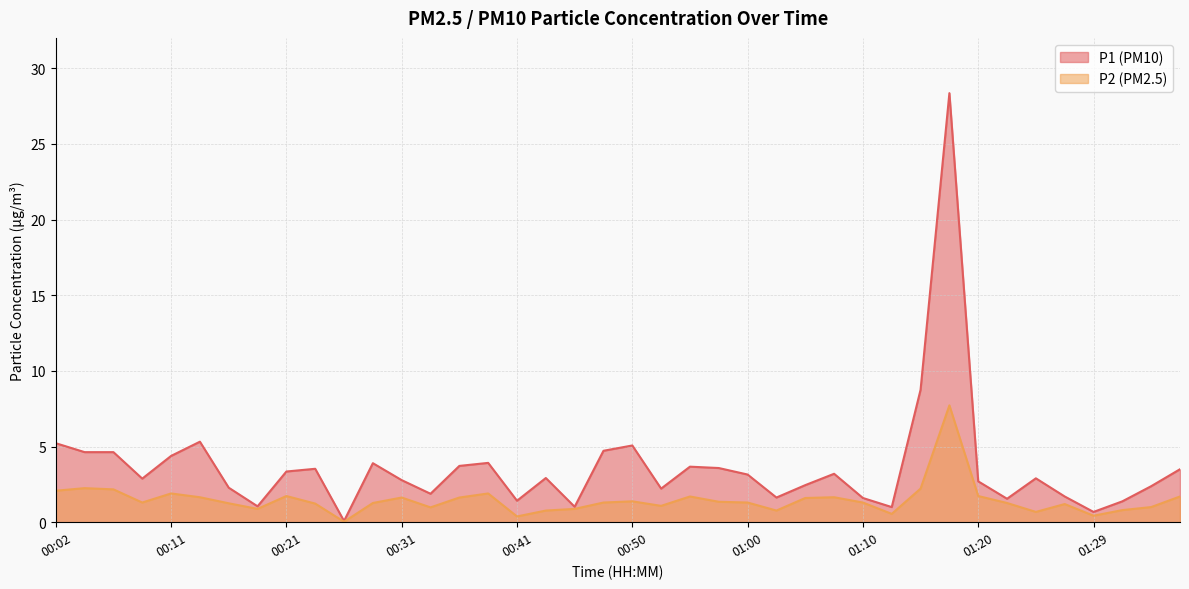

What is the label of the 2nd point from the right?

01:34